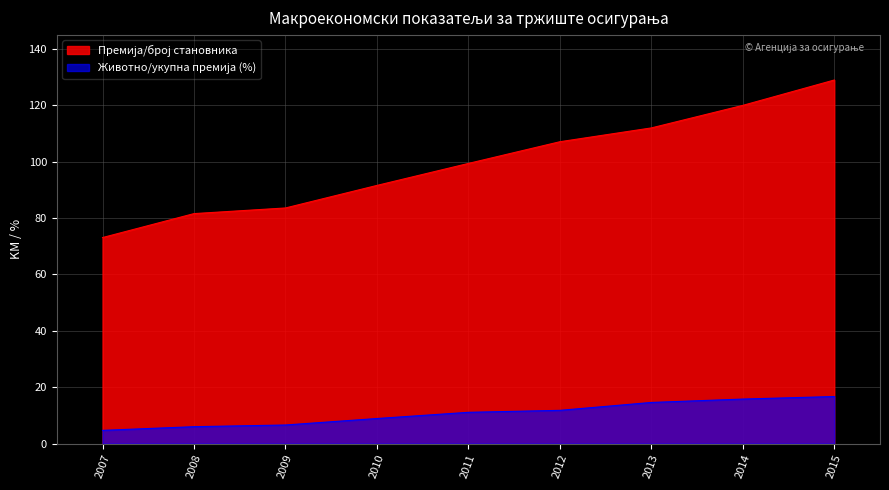

What is the difference between the maximum and minimum values in the Животно/укупна премија (%) series?

12.0